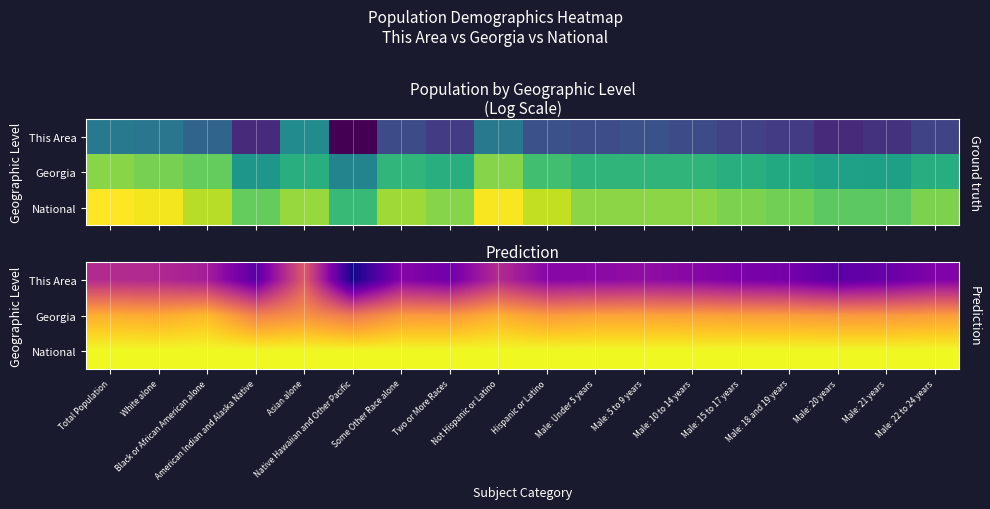

List the series in order of their overall mean, lowest first.

This Area, Georgia, National